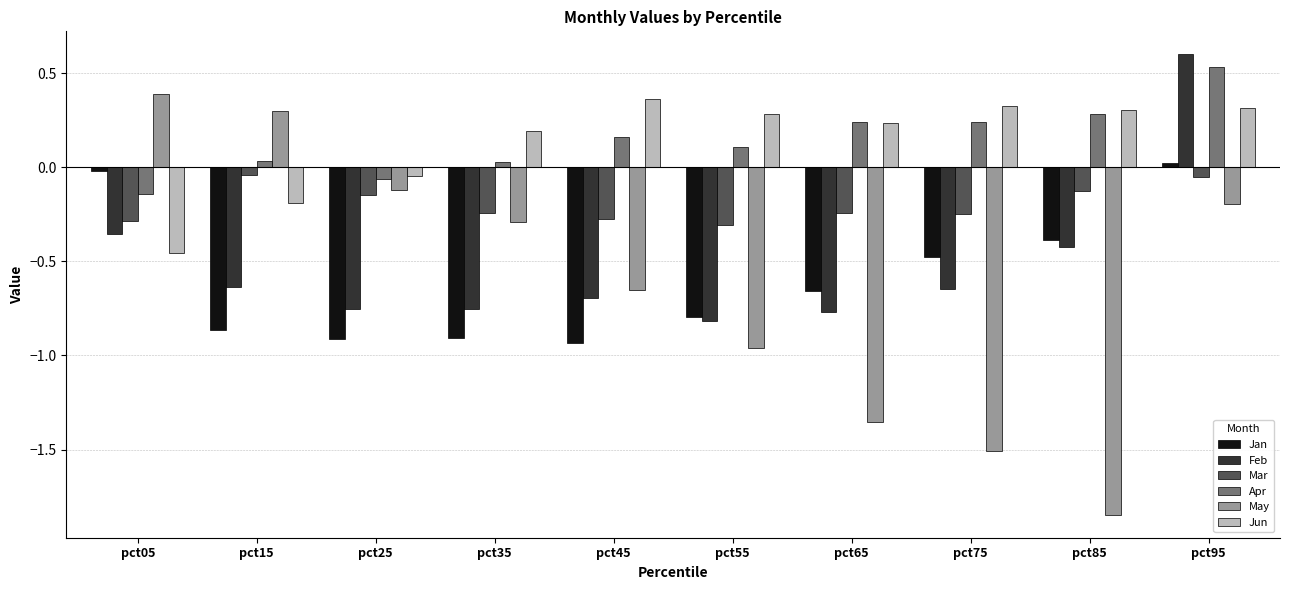

How many data points in Jan are less than 0?

9